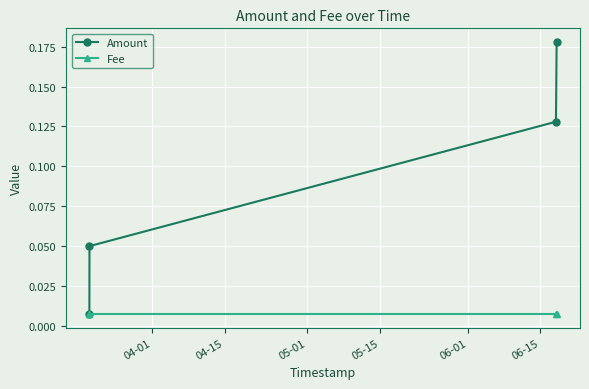

True or false: Amount has more than 2 points higher than both neighbors.

False